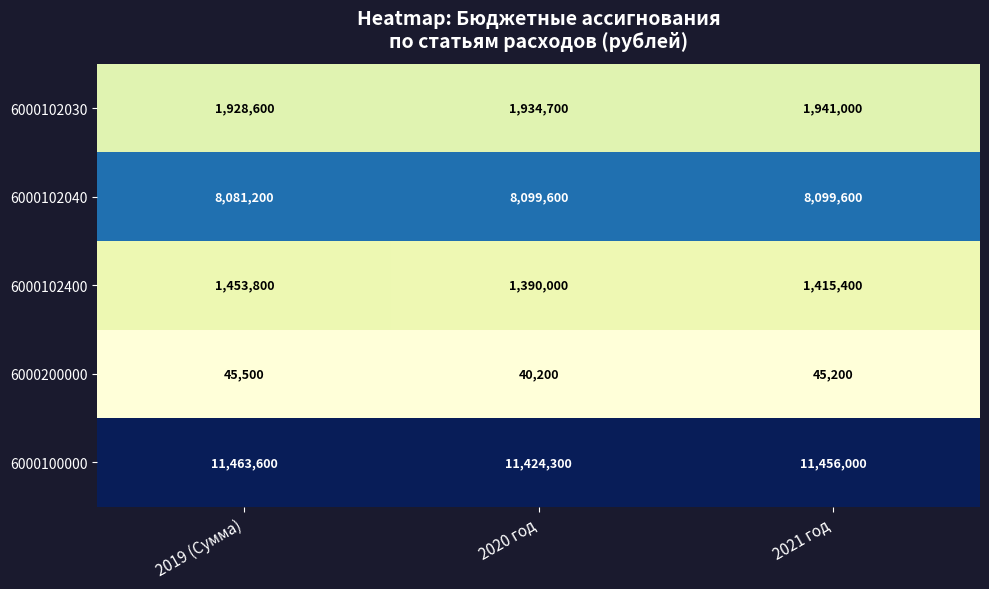

What is the sum of all 6000102040 values?

24280400